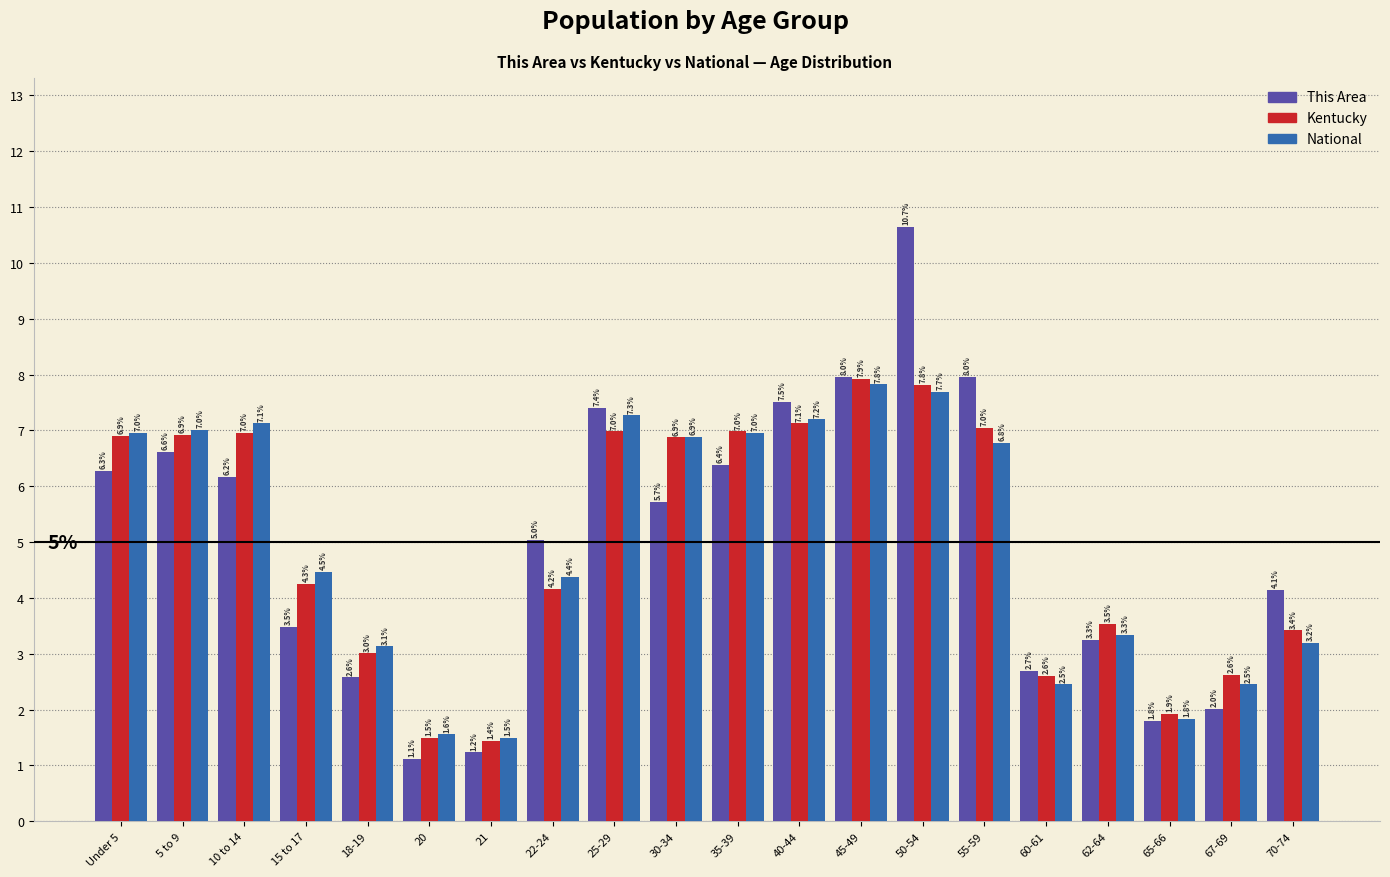

How many distinct data groups are displayed?

3